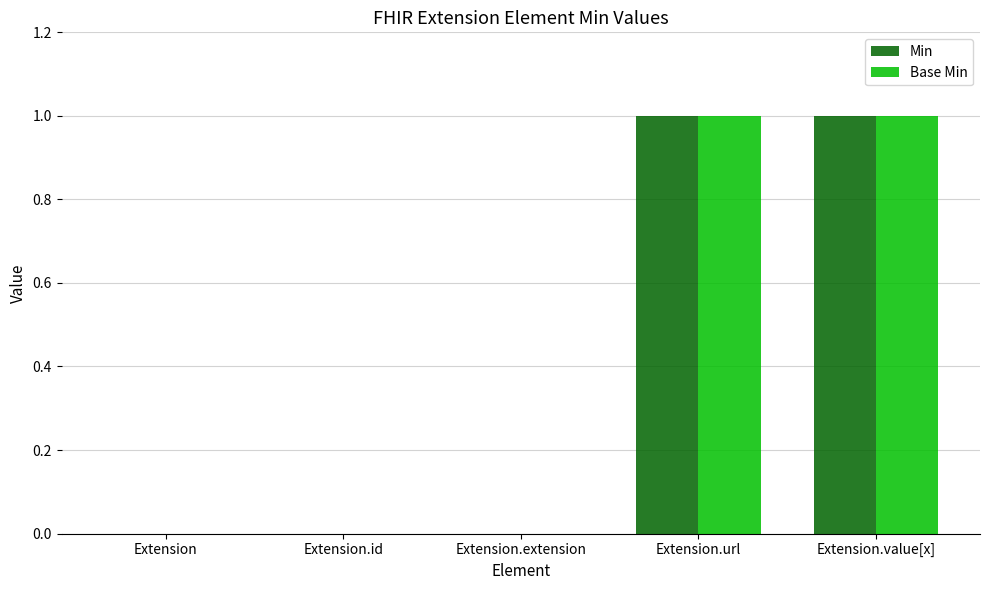

What is the sum of the Base Min values at Extension.url and Extension.value[x]?

2